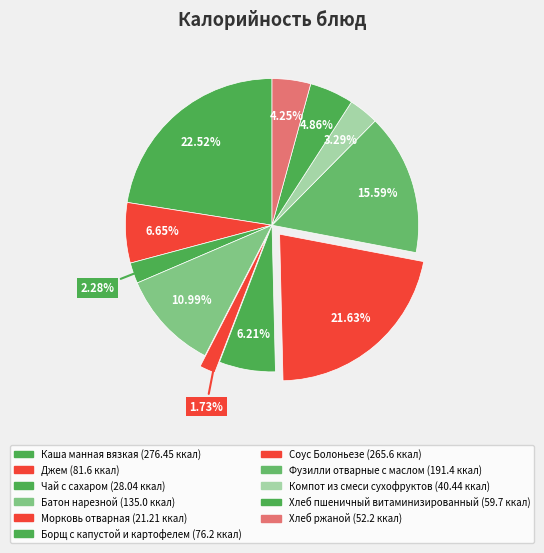

What is the largest slice in the pie chart?

Каша манная вязкая